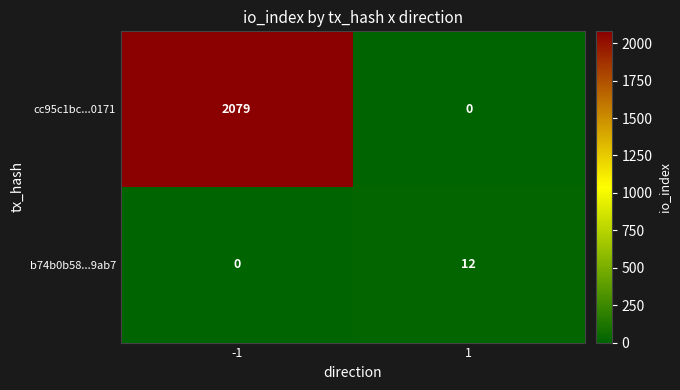

Reading right to left, transcribe all the data shown in this chart.

cc95c1bc...0171: 0	2079
b74b0b58...9ab7: 12	0